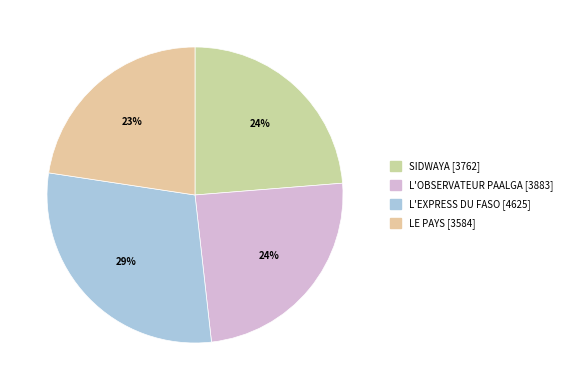

Is it true that SIDWAYA [3762] is 16% of the pie?

False